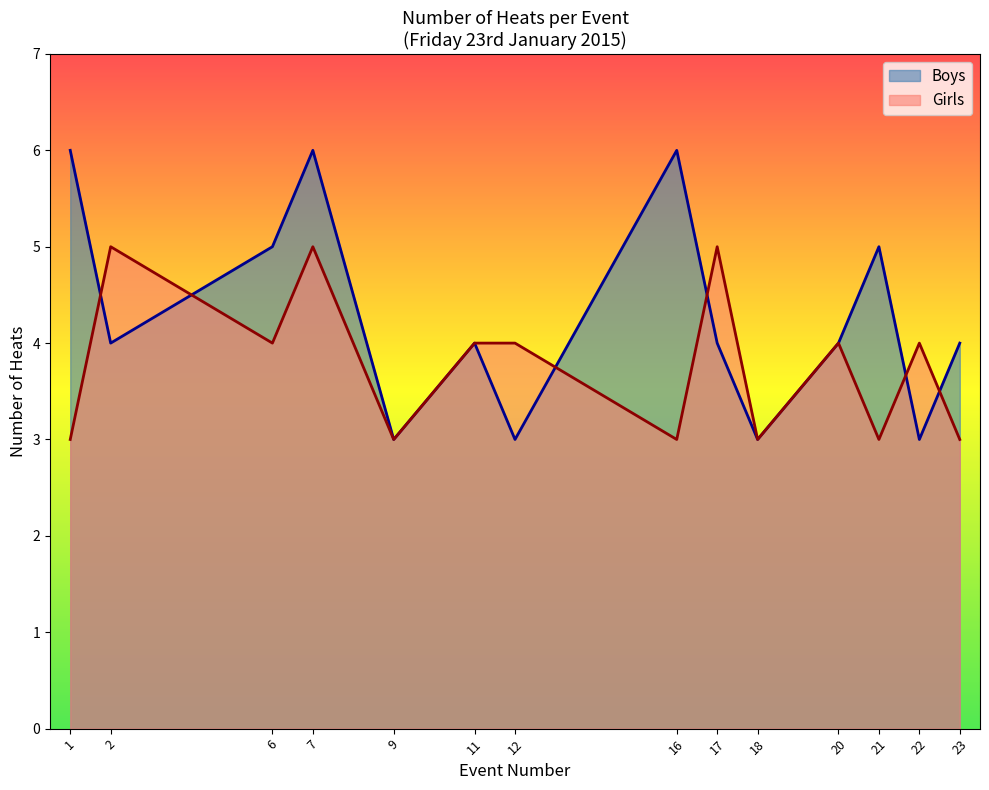

How many lines are shown in the chart?

2